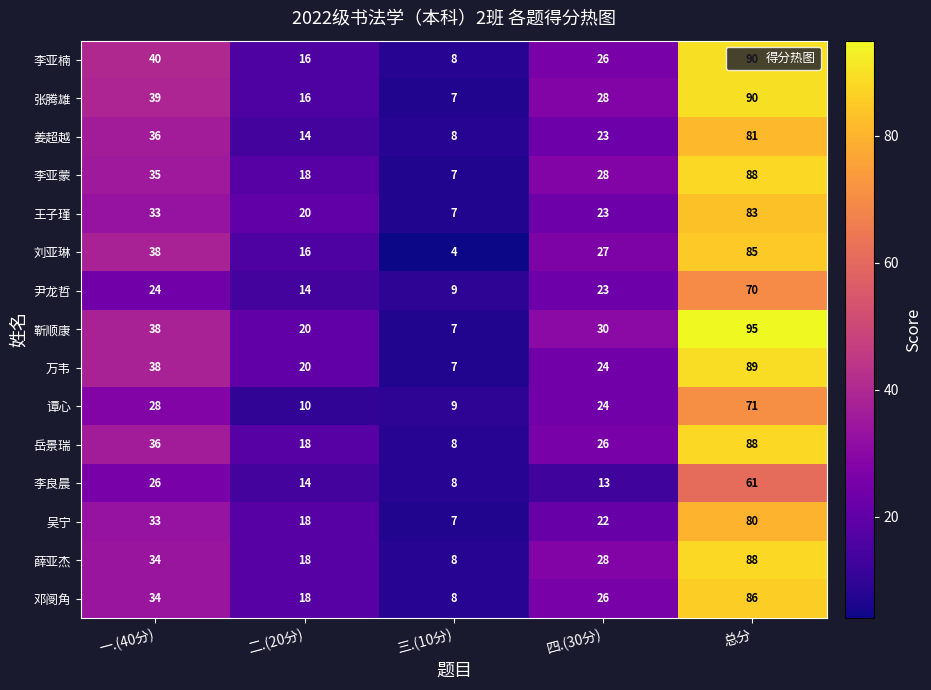

What is the sum of all 李亚蒙 values?

176